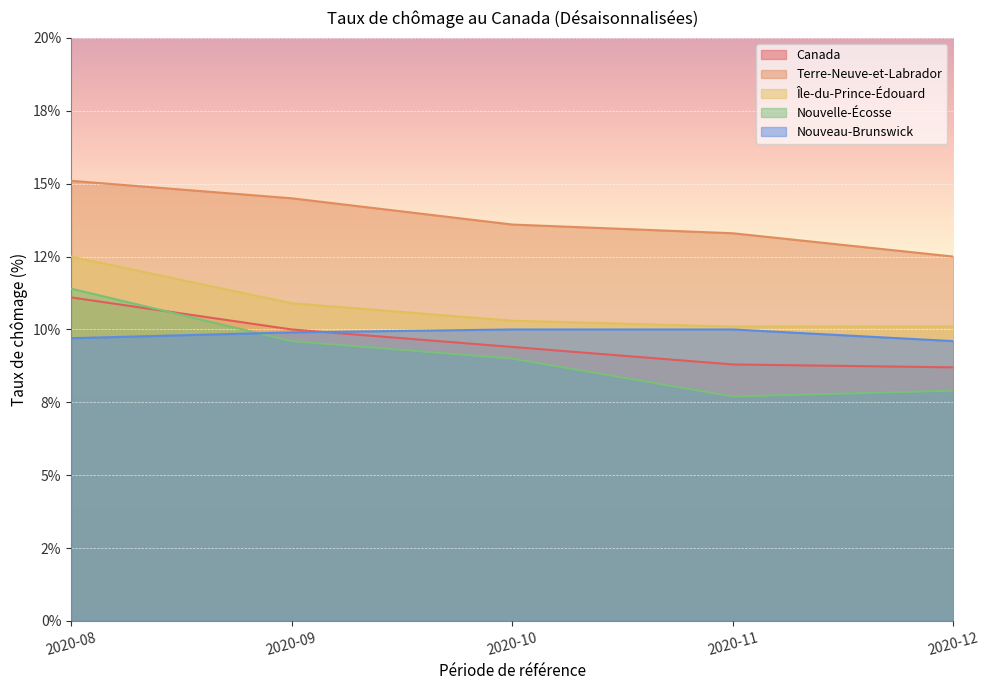

Between which two adjacent categories do Nouvelle-Écosse and Canada first intersect?

2020-08 and 2020-09